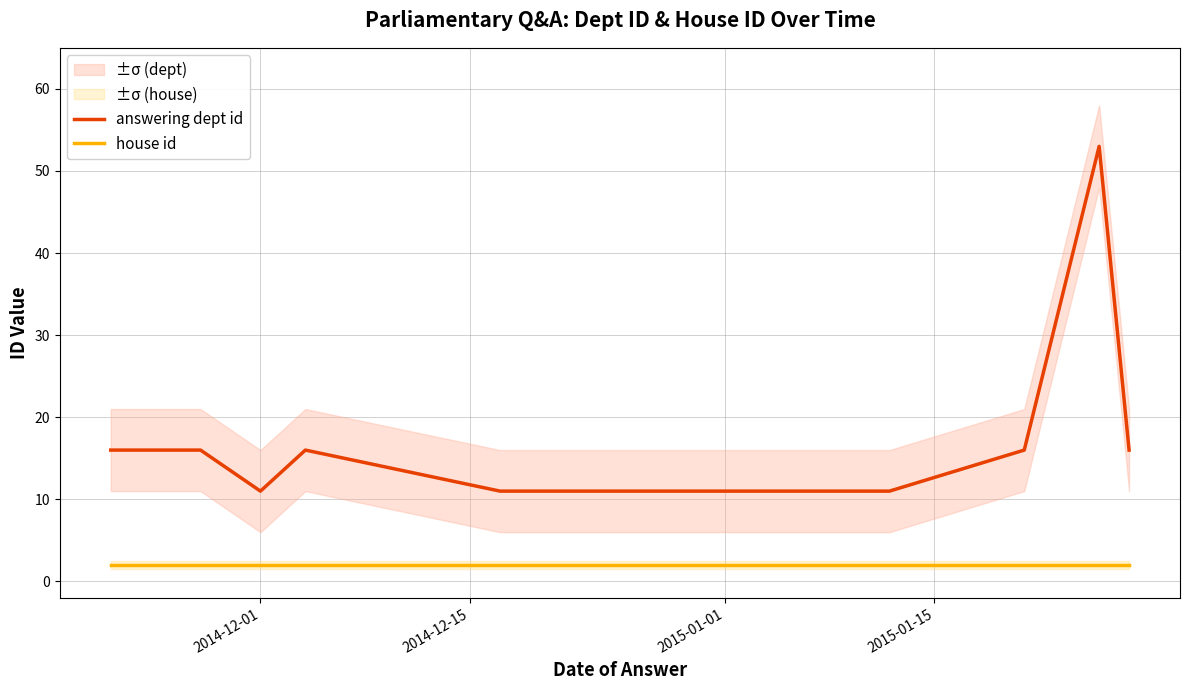

How many lines are shown in the chart?

2